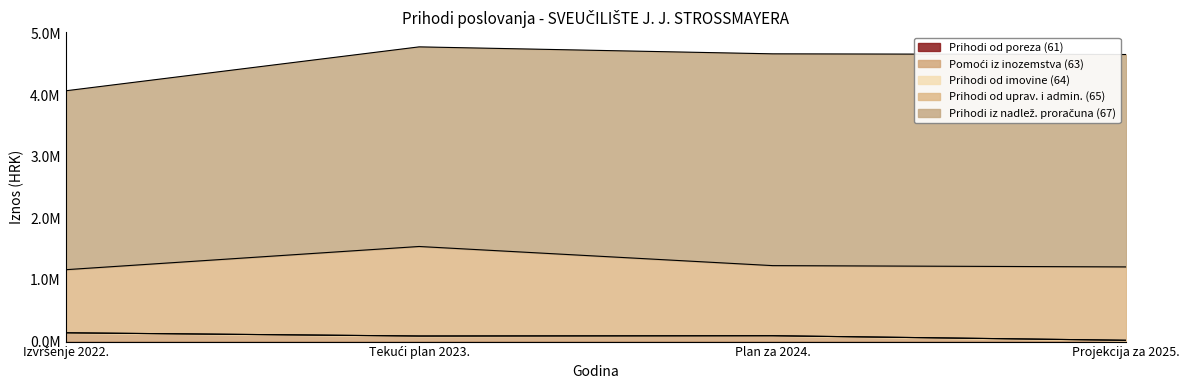

At how many categories does at least one series exceed 3269264?

2